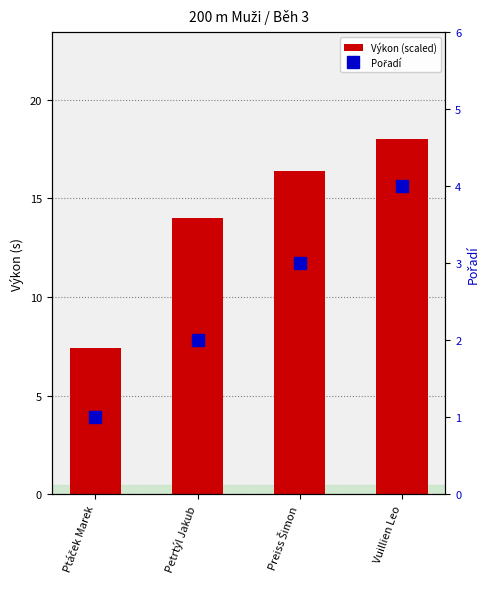

What position from the left is Preiss Šimon?

3